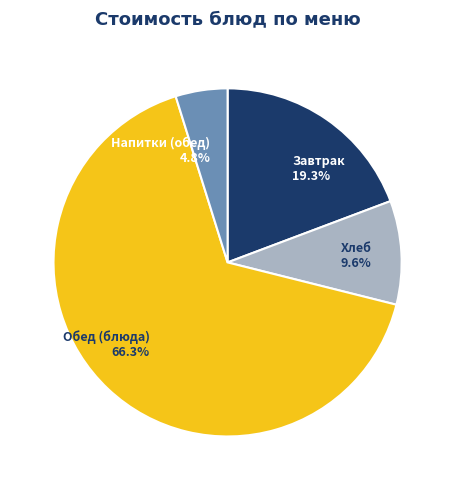

How many segments does this pie chart have?

4